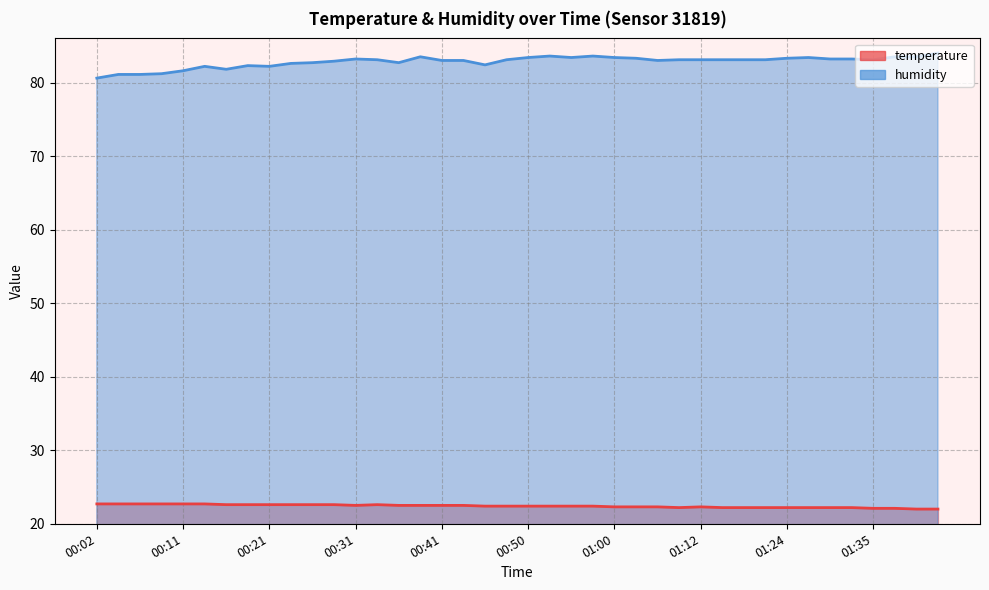

Which series has the largest total across all categories?

humidity